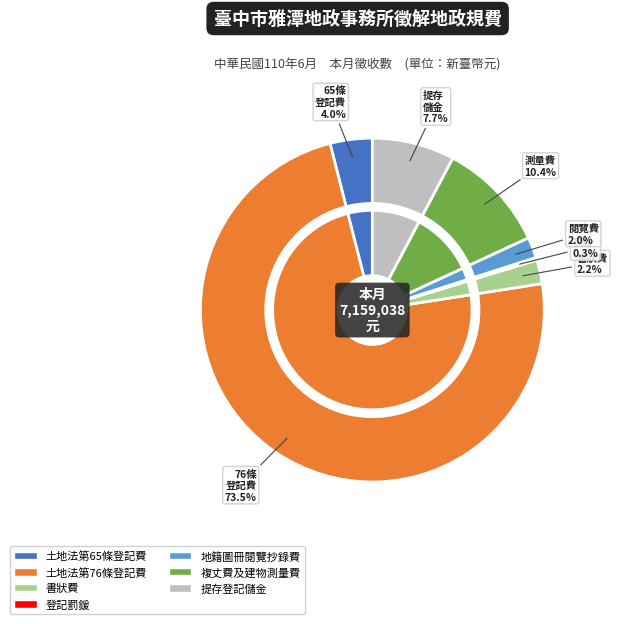

What is the smallest slice in the pie chart?

登記罰鍰